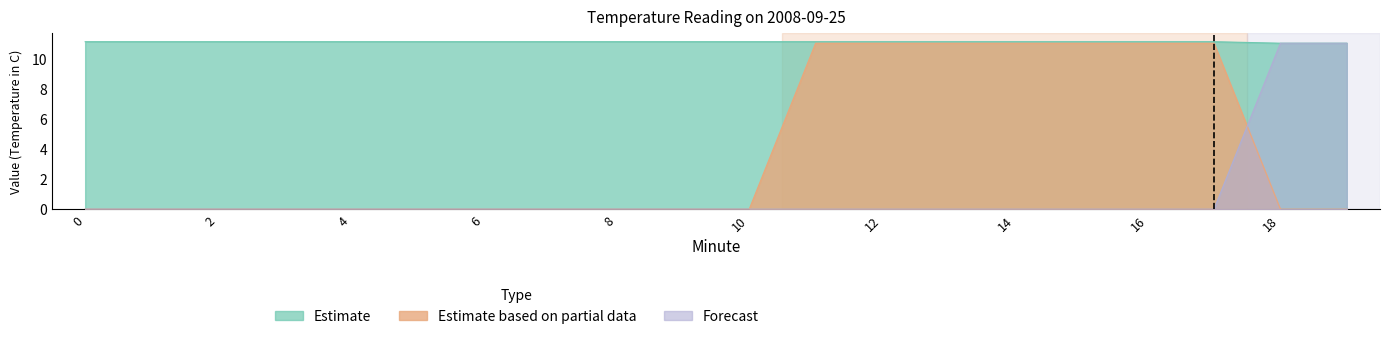

What is the total value across all series at 9?

11.1